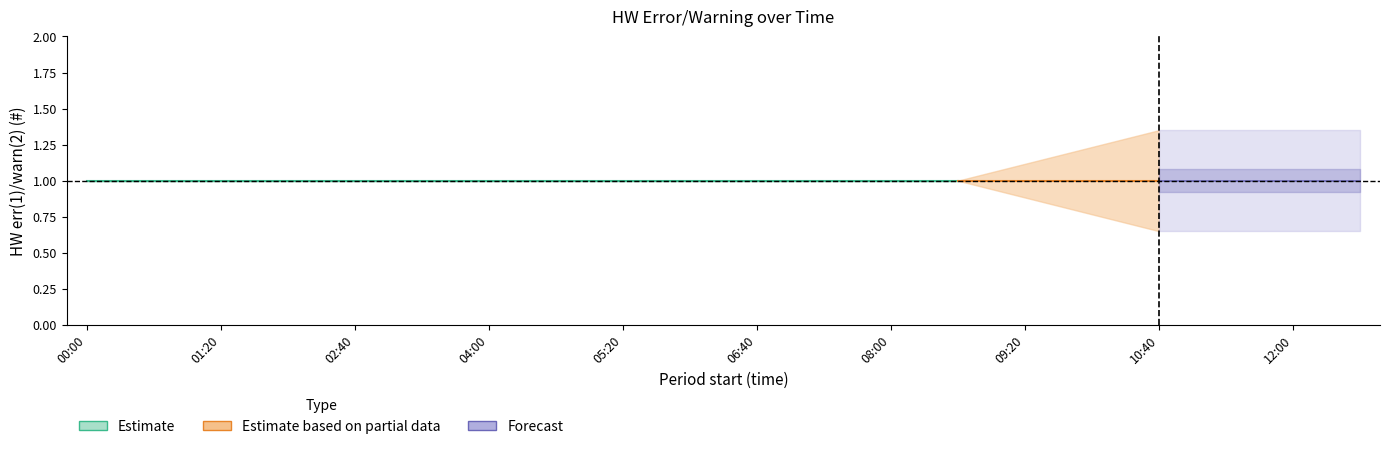

True or false: min and med intersect in this chart.

False